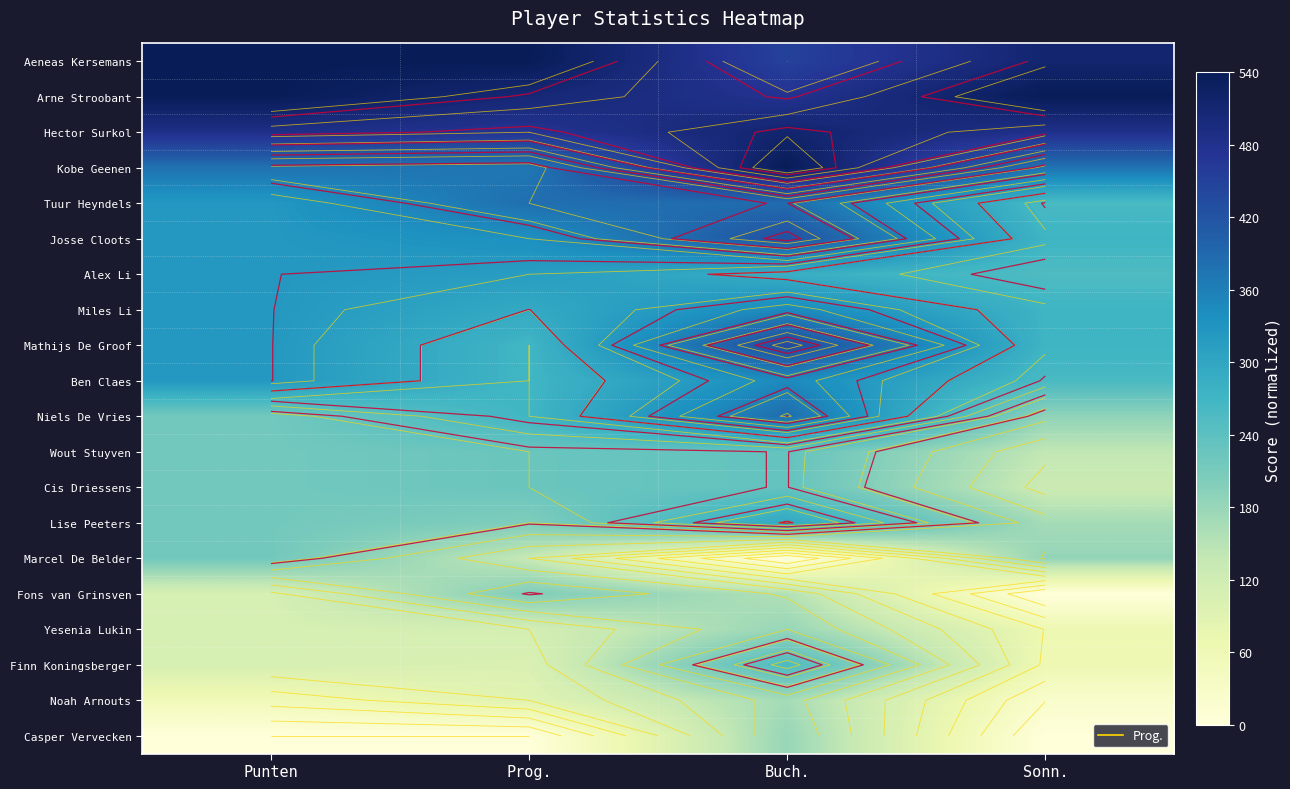

Between Prog. and Sonn., which is larger?

Prog.